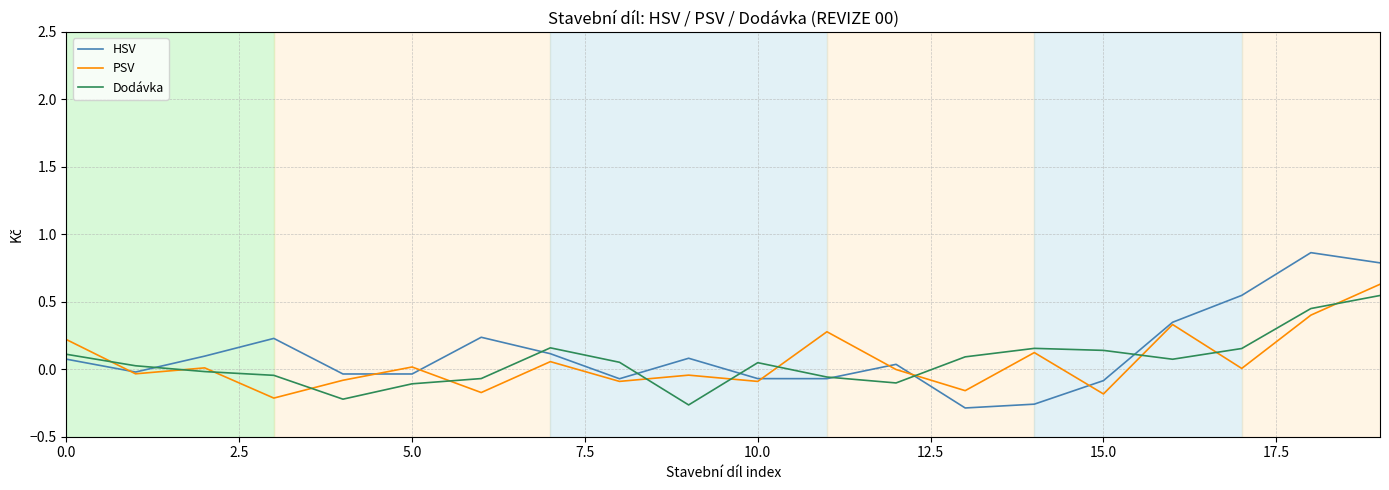

True or false: PSV and HSV cross at least once.

True